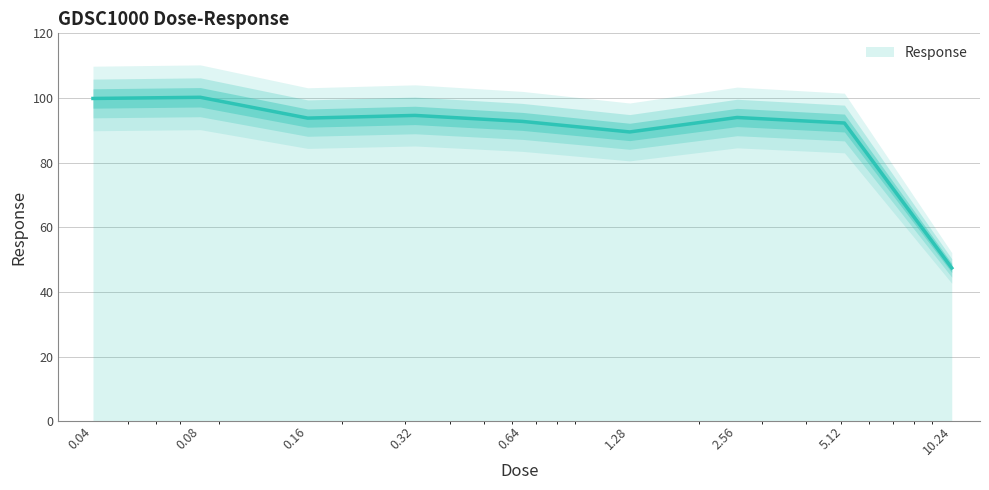

What is the difference between the values at 2.56 and 10.24?

46.6